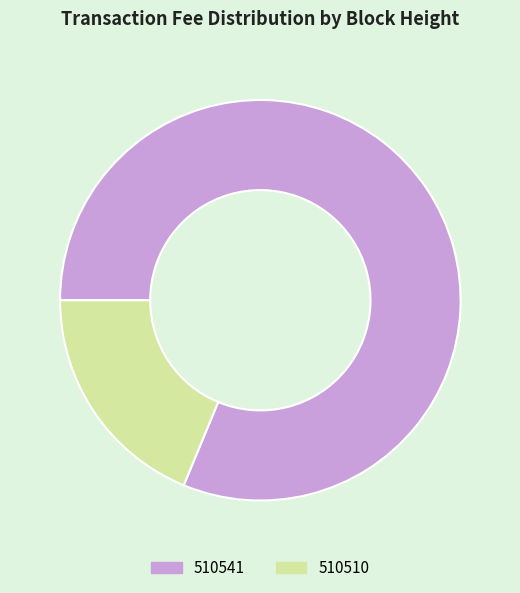

Is 510541 the majority of the pie?

Yes